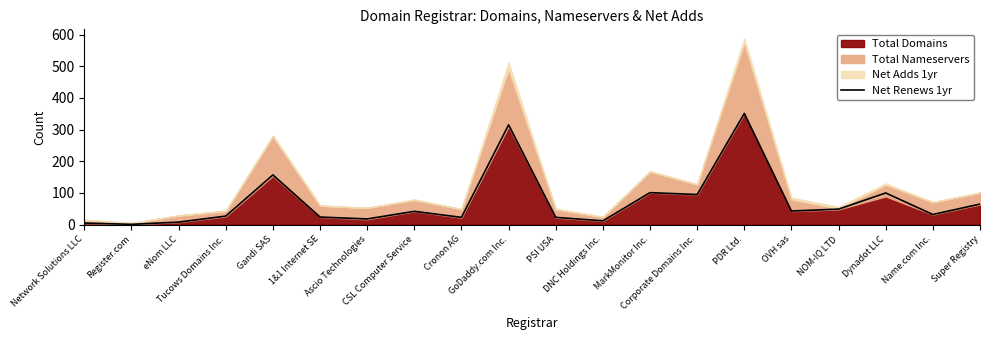

What is the sum of all values?

1491